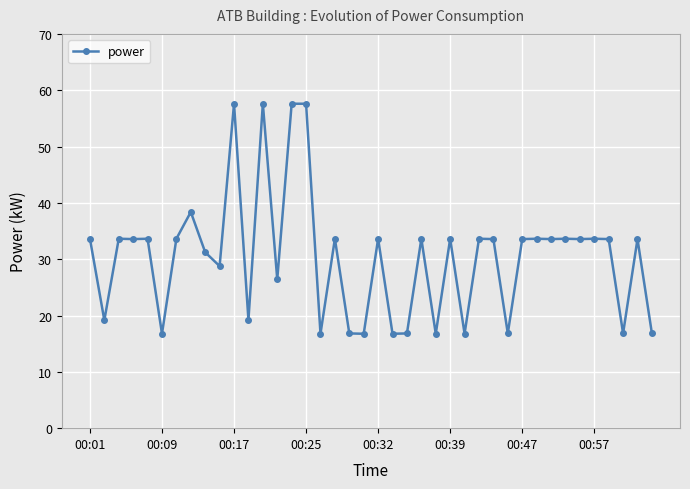

What is the difference between the maximum and second lowest values?

40.8